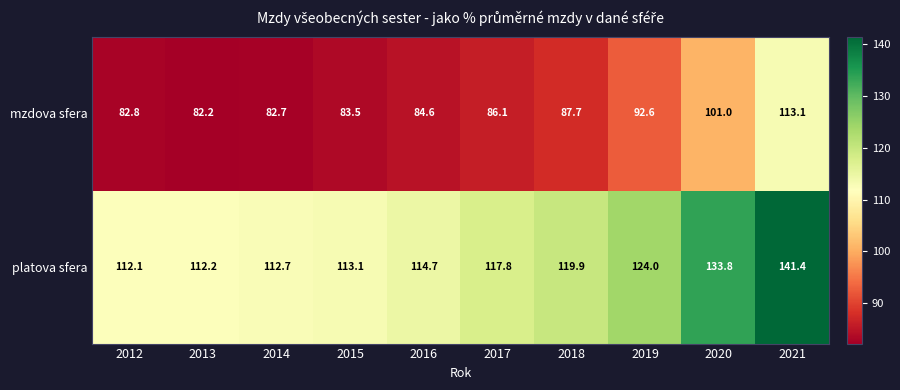

Which label corresponds to the smallest value in the chart?

2013